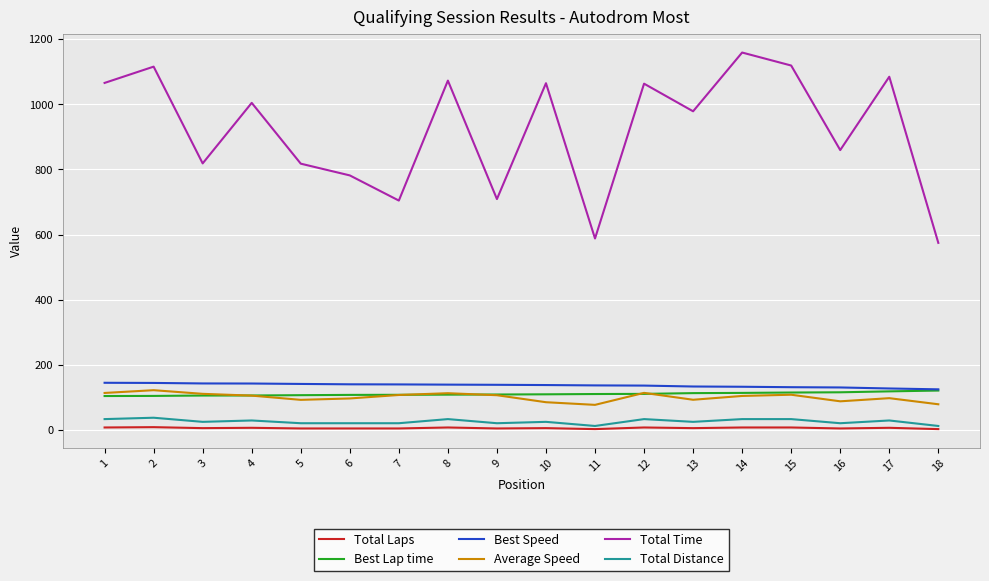

Which series has the widest spread of values?

Total Time